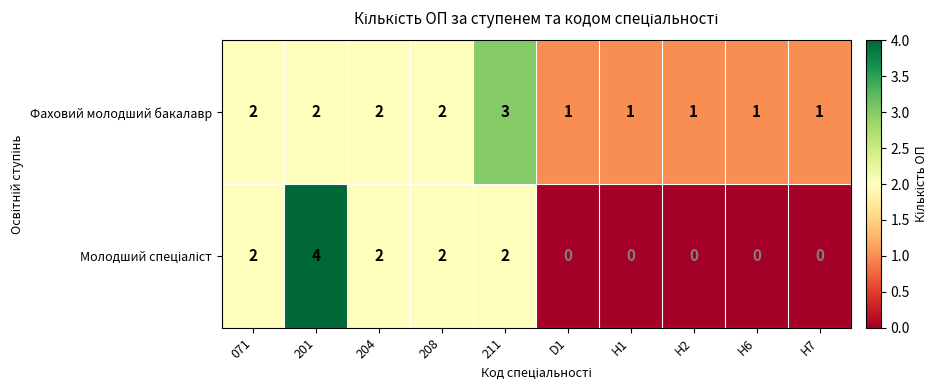

True or false: Фаховий молодший бакалавр has a value of 1 at D1.

True